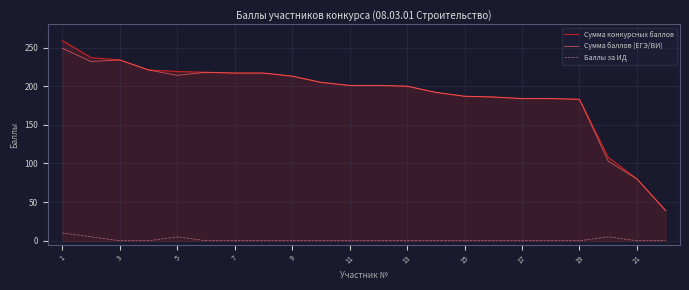

Which series has the widest spread of values?

Сумма конкурсных баллов